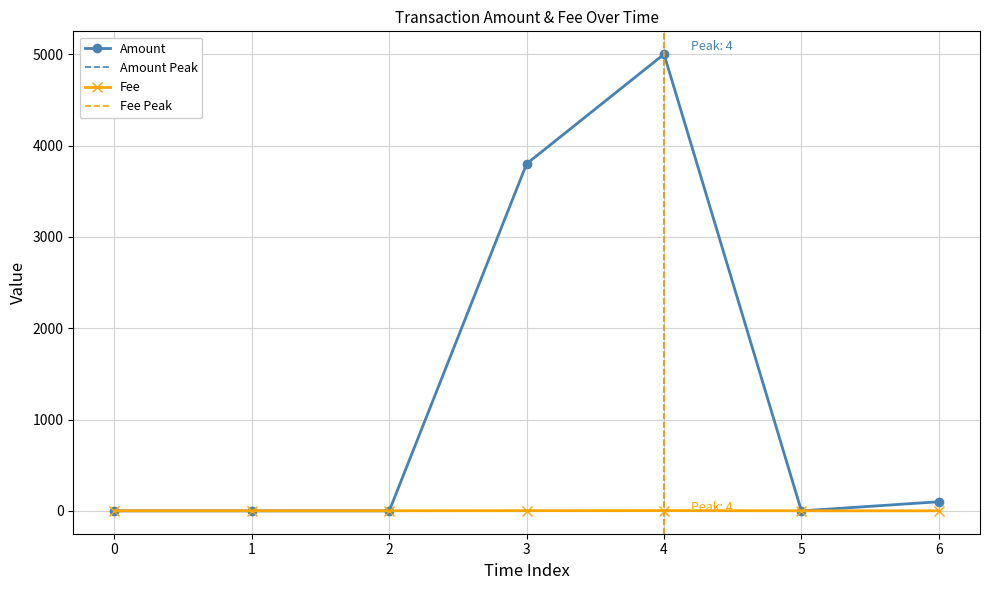

Which series has the largest total across all categories?

Amount